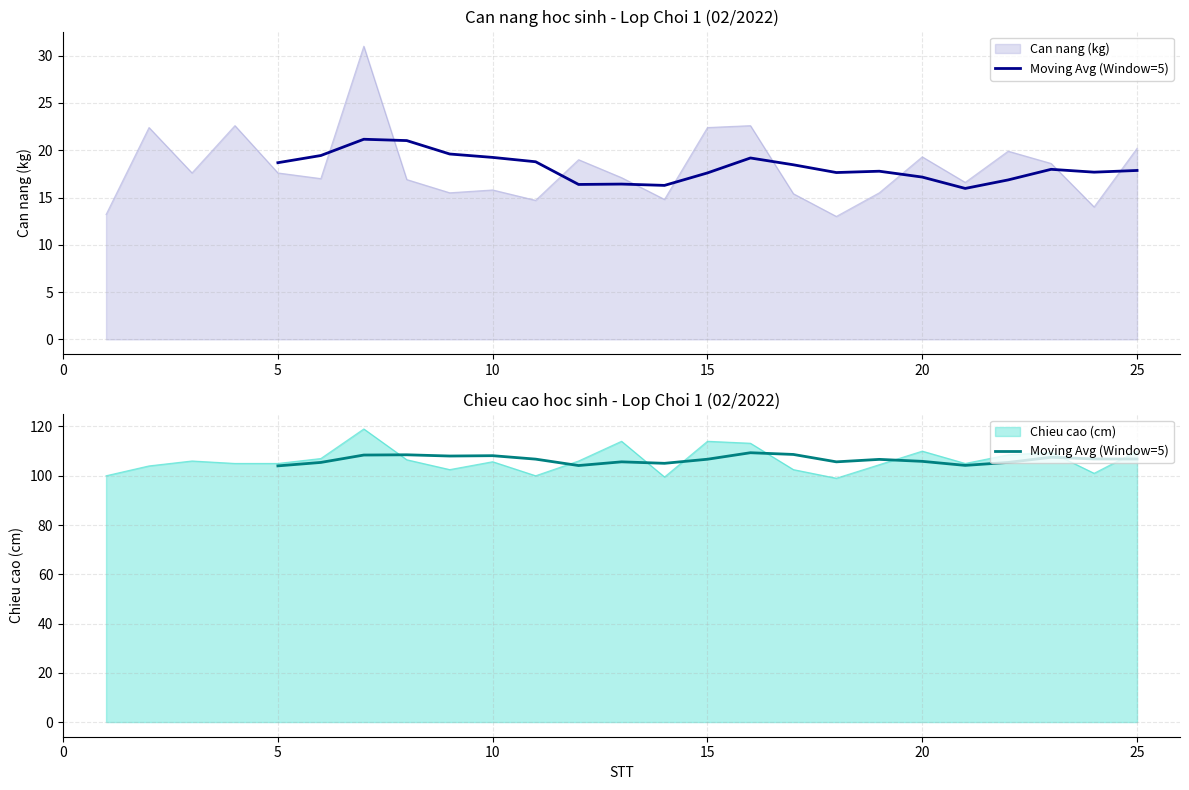

Is it true that Can nang (kg) equals 15.8 at 10?

True